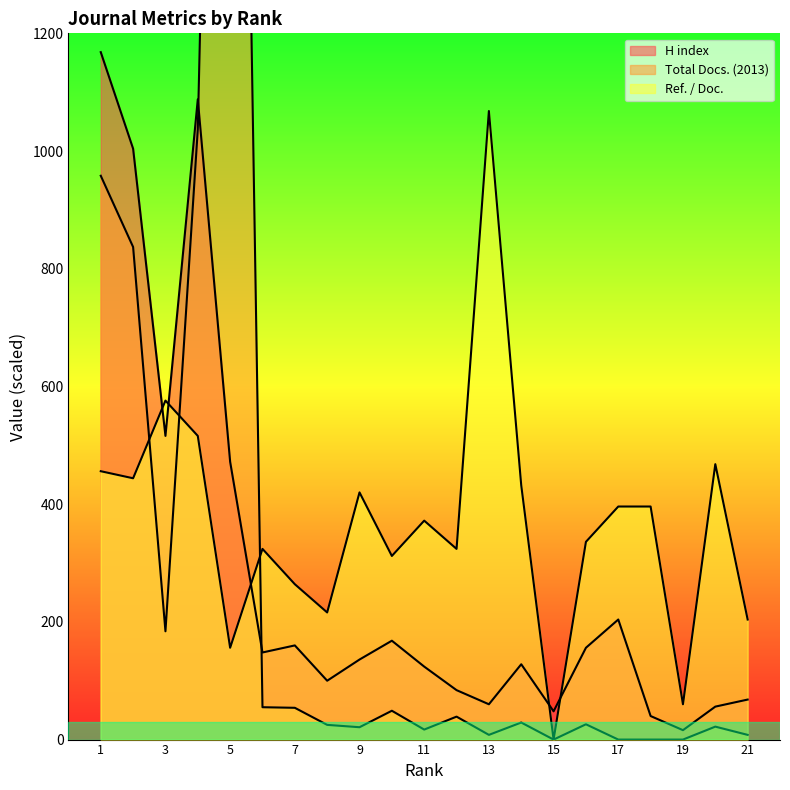

At which category is the sum across all series the highest?

5